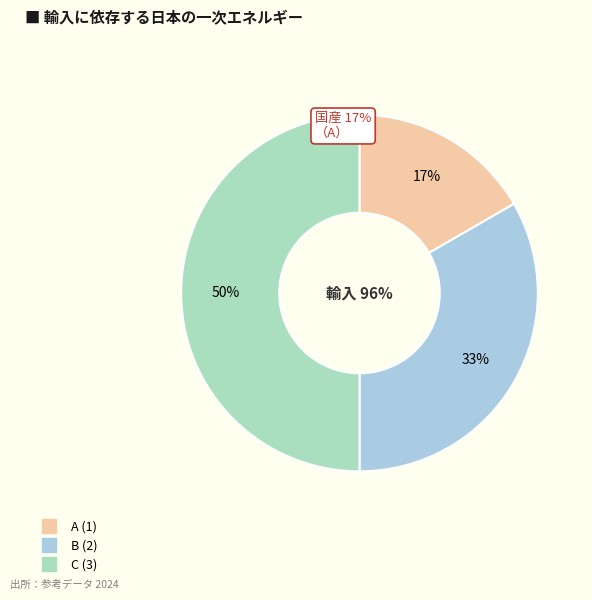

How many segments does this pie chart have?

3